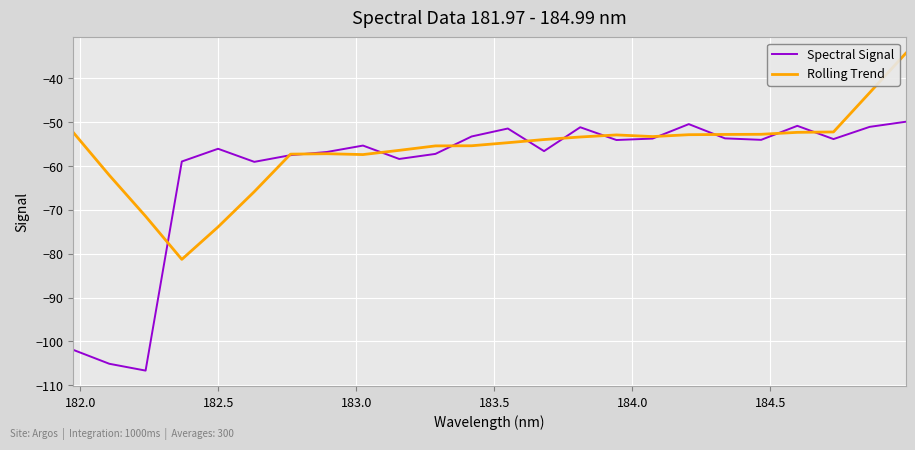

List the series in order of their peak value, lowest first.

Spectral Signal, Rolling Trend